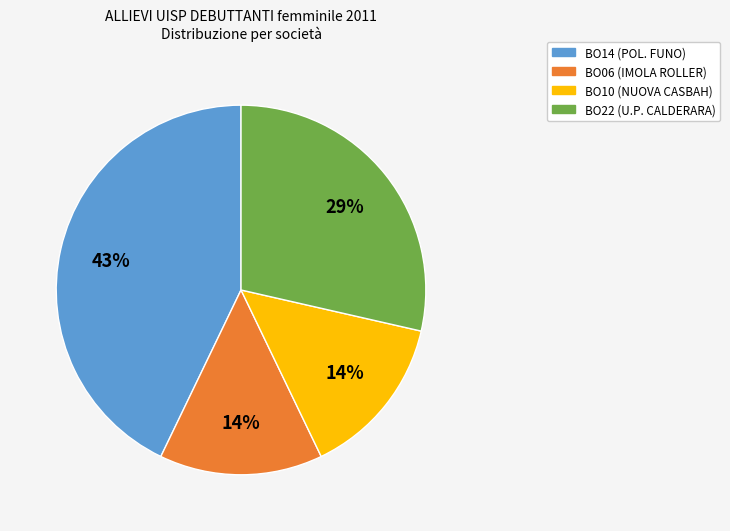

Is it true that BO06 (IMOLA ROLLER) is 1% of the pie?

False